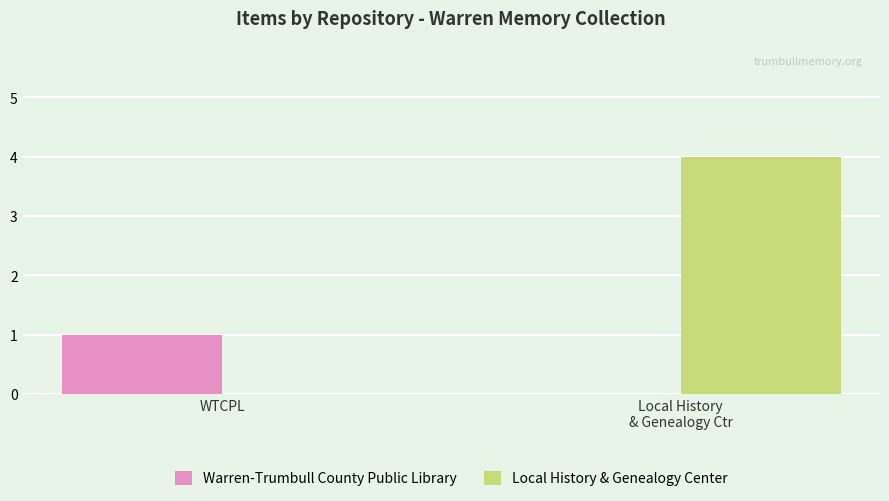

How many series are shown in this chart?

2